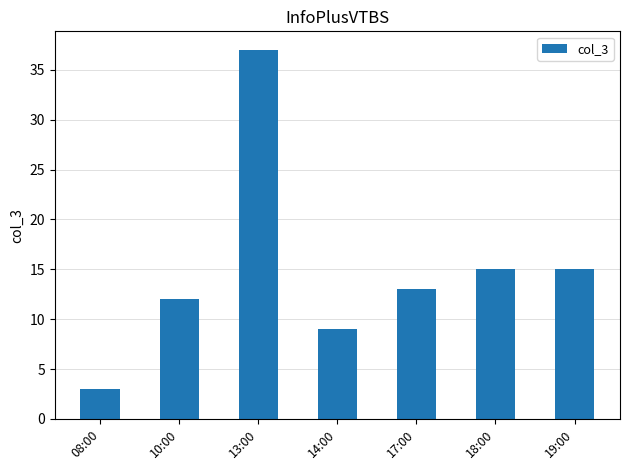

What is the label of the 4th bar from the right?

14:00